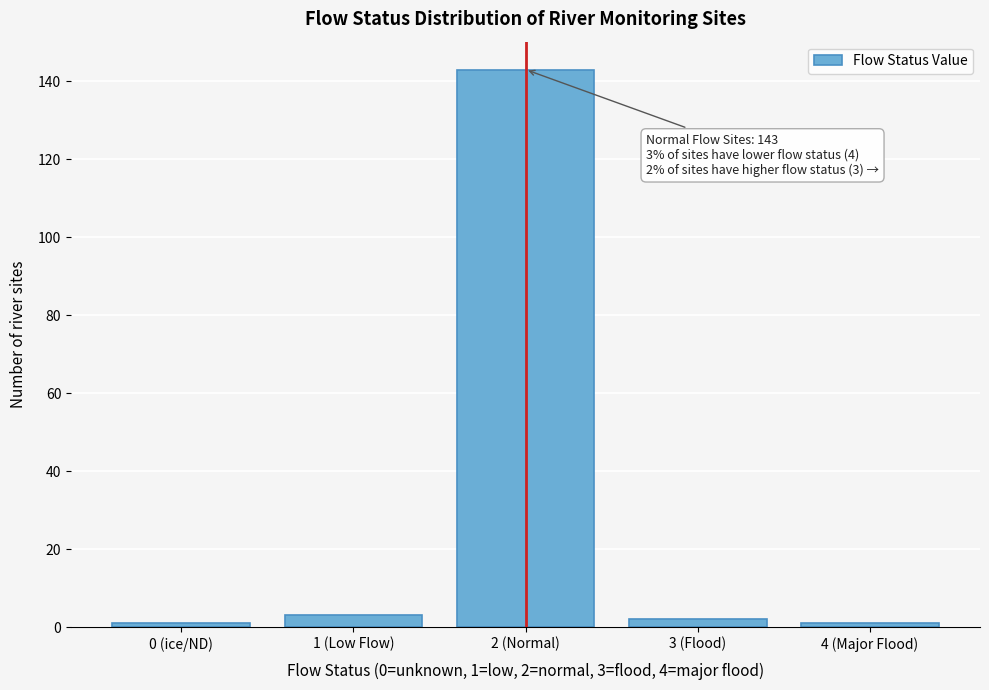

Reading left to right, what are all the values shown in this chart?

0 (ice/ND)=1	1 (Low Flow)=3	2 (Normal)=143	3 (Flood)=2	4 (Major Flood)=1